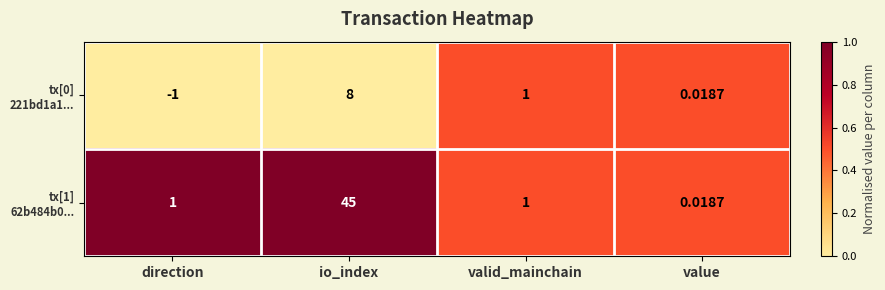

At which category is the sum across all series the highest?

io_index